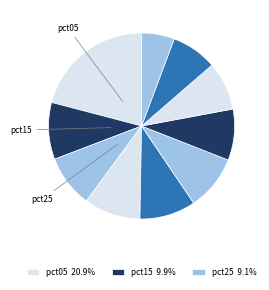

Does any single category account for the majority?

No